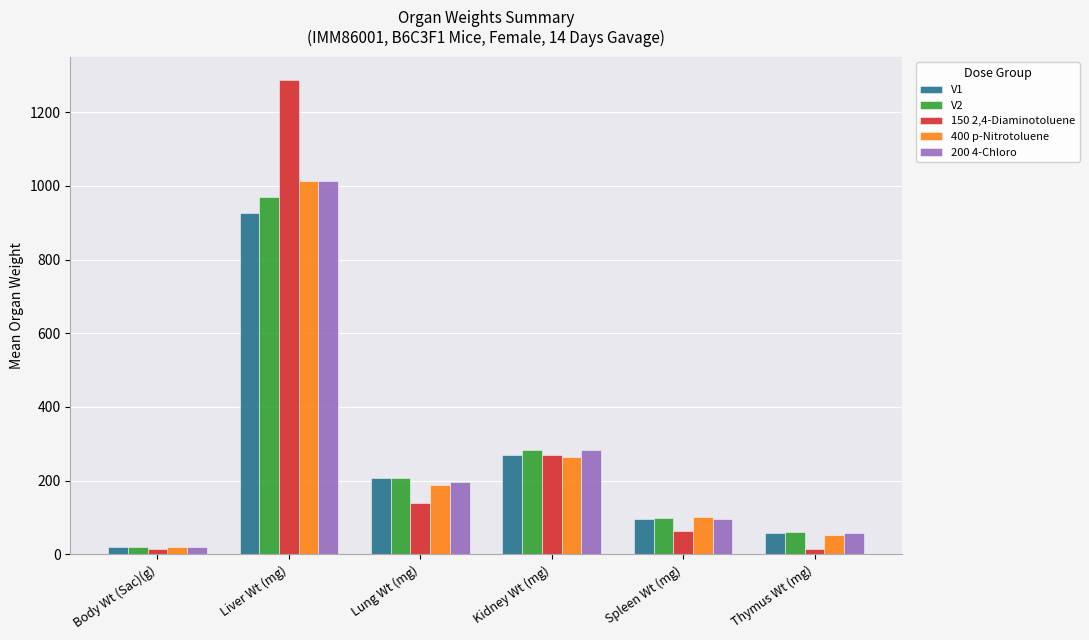

At which label does 150 2,4-Diaminotoluene first exceed 140?

Liver Wt (mg)